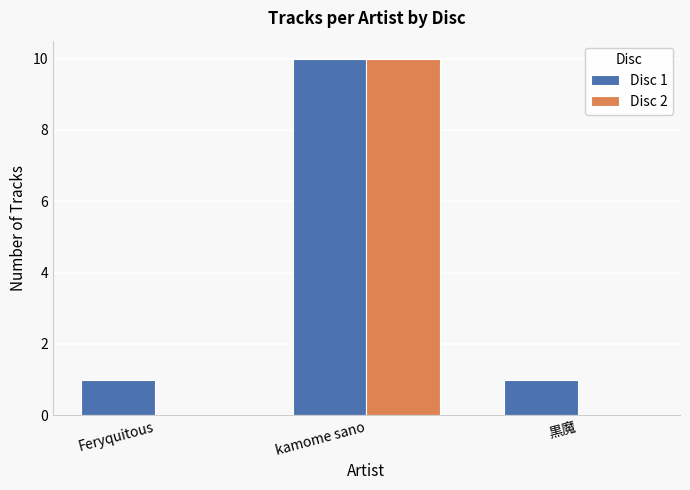

At which label does Disc 2 reach its peak?

kamome sano